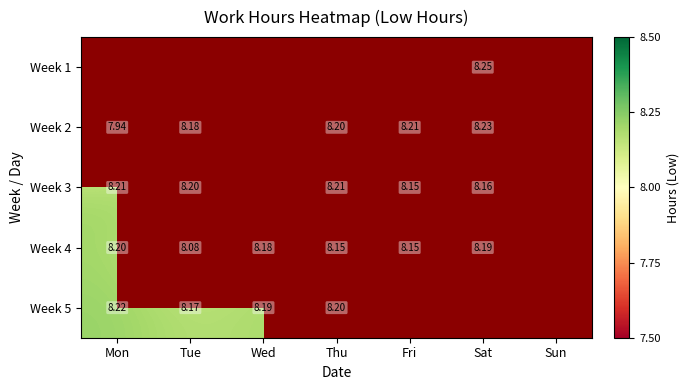

Is the value of Week 5 at Mon greater than the value of Week 3 at Sat?

Yes